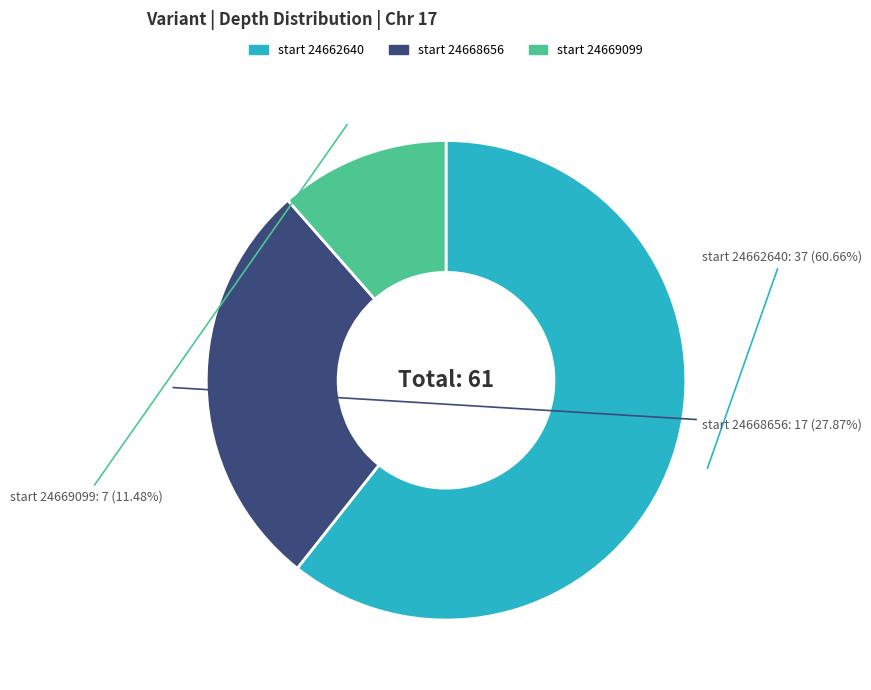

Is there any slice that represents more than half of the pie?

Yes